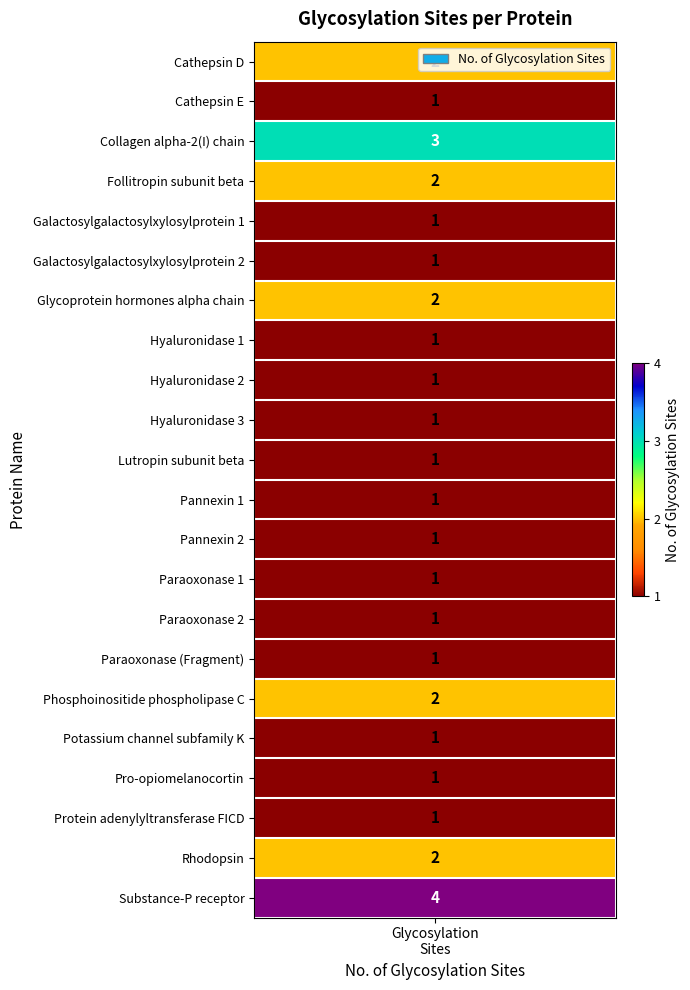

Read the value at 15.

1